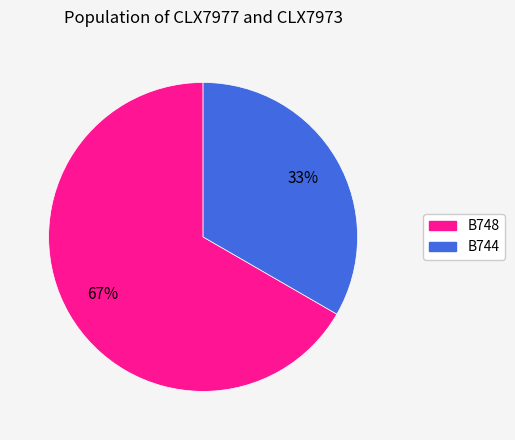

Which has a higher value, B748 or B744?

B748